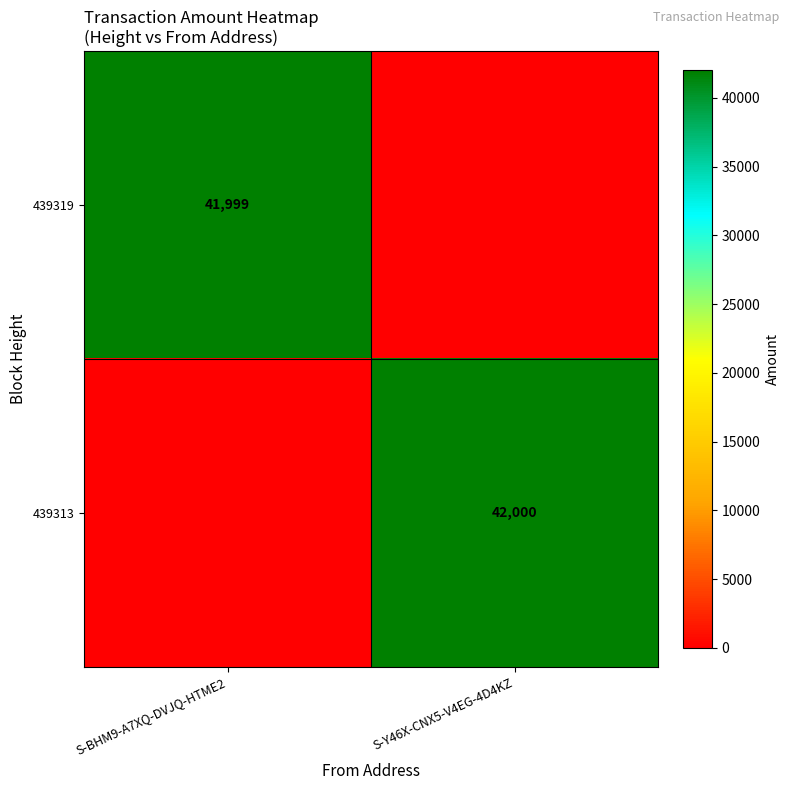

True or false: 439319 has a value of 59841 at S-BHM9-A7XQ-DVJQ-HTME2.

False